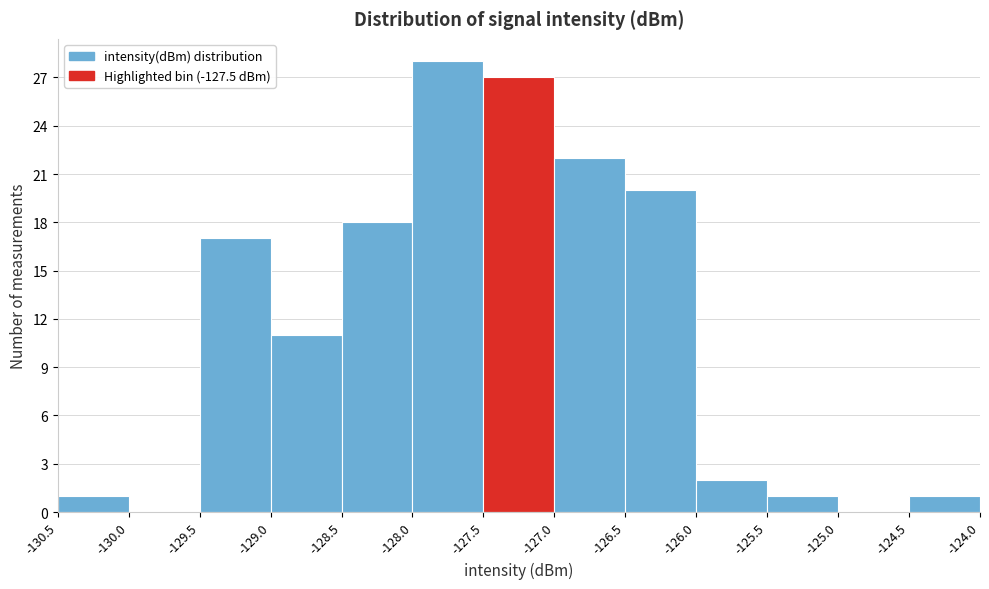

Reading left to right, list every bar in this chart as the range it spans on the x-axis followed by its height. The values are not printed on the chart, so give them approximately, as read against the axis.

-130.5 to -130.0: 1
-130.0 to -129.5: 0
-129.5 to -129.0: 17
-129.0 to -128.5: 11
-128.5 to -128.0: 18
-128.0 to -127.5: 28
-127.5 to -127.0: 27
-127.0 to -126.5: 22
-126.5 to -126.0: 20
-126.0 to -125.5: 2
-125.5 to -125.0: 1
-125.0 to -124.5: 0
-124.5 to -124.0: 1